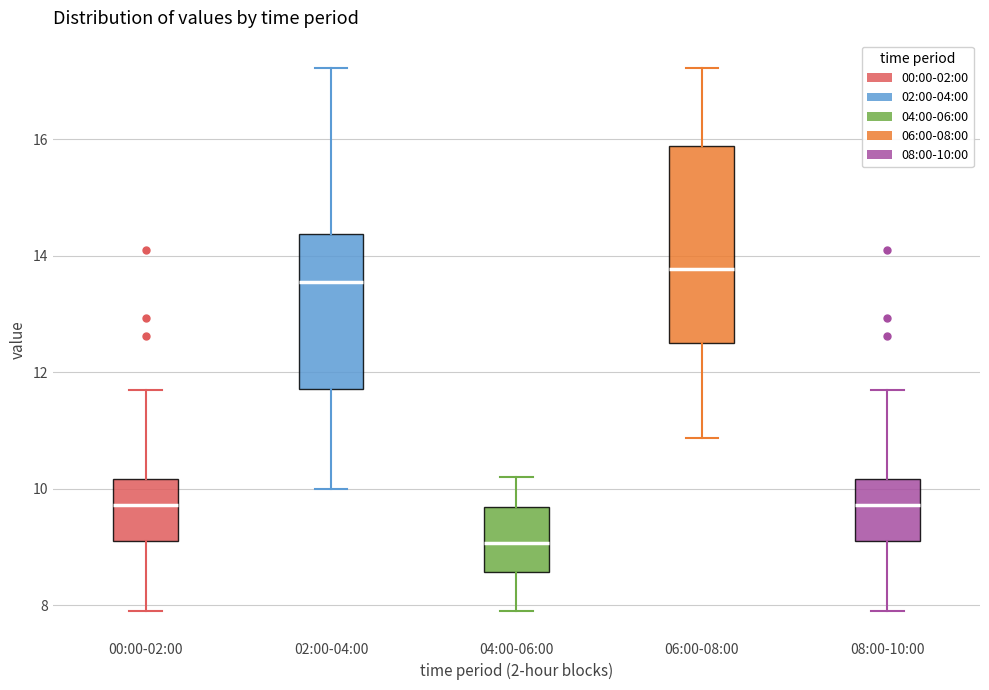

Which box is the tallest, from its lower edge to its upper edge?

06:00-08:00